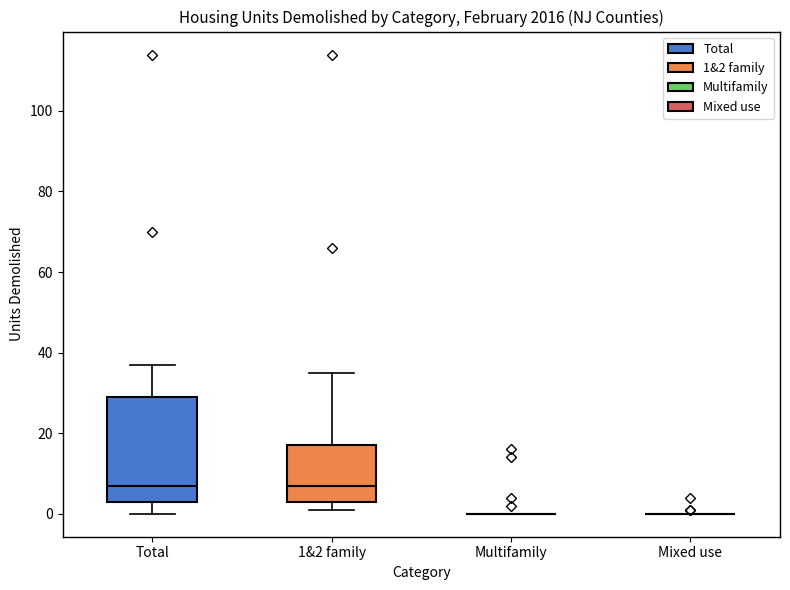

Which box is the tallest, from its lower edge to its upper edge?

Total